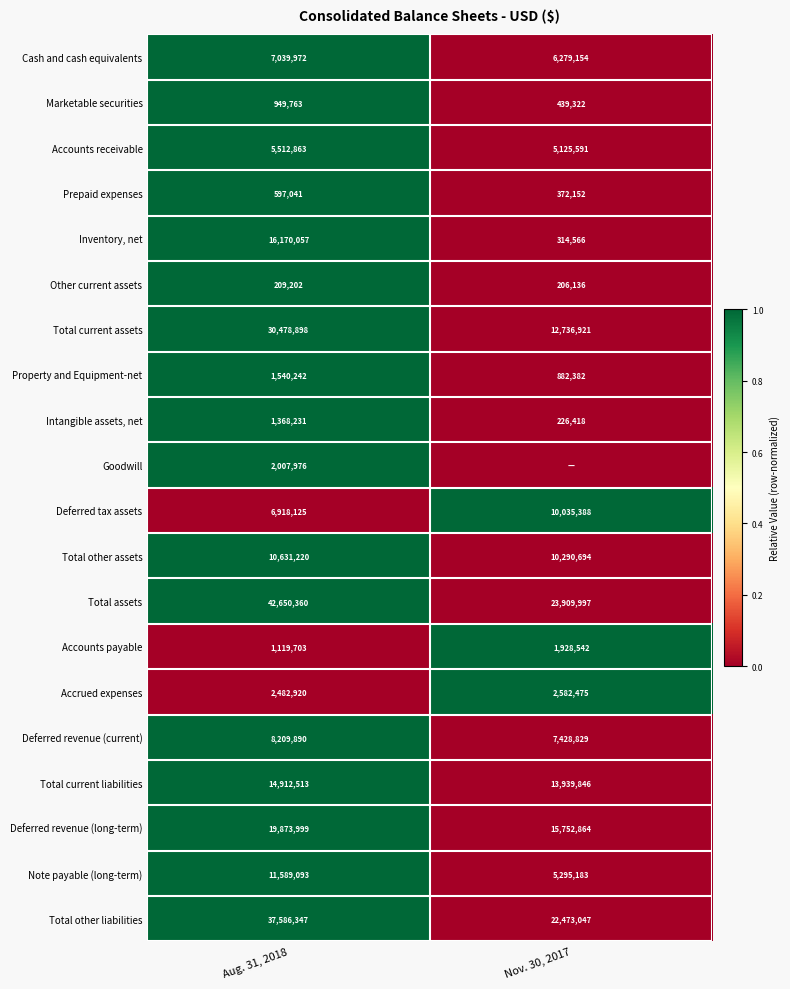

The Accounts receivable series shows 5512863 at Aug. 31, 2018. True or false?

True